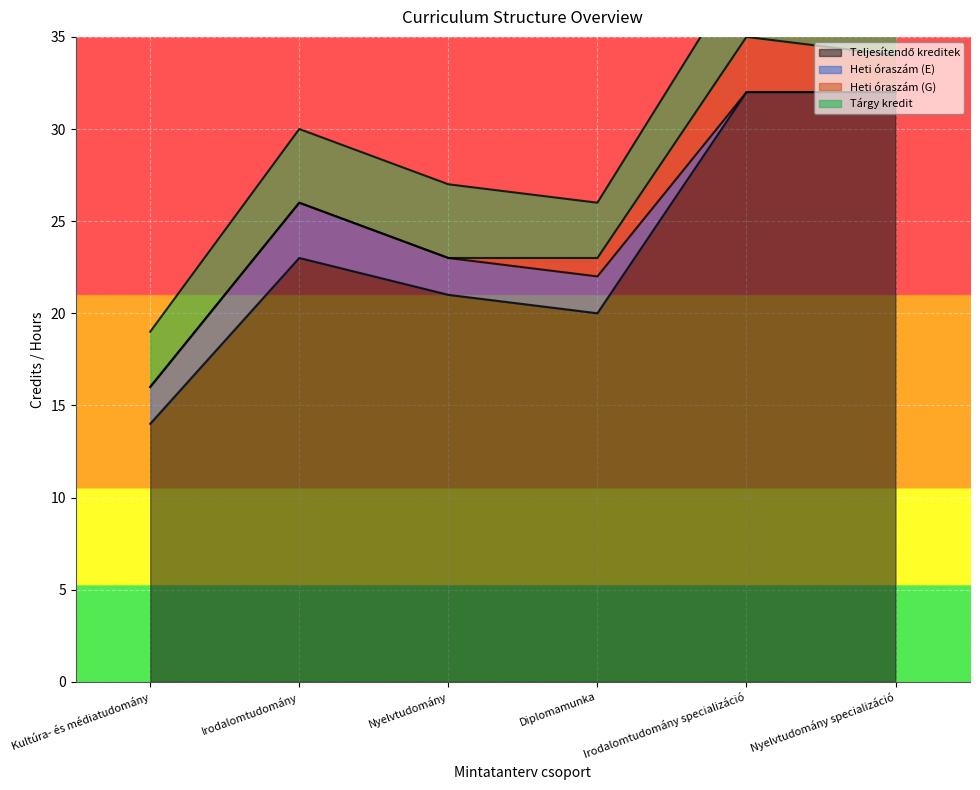

Does the chart display data point markers on the line(s)?

No